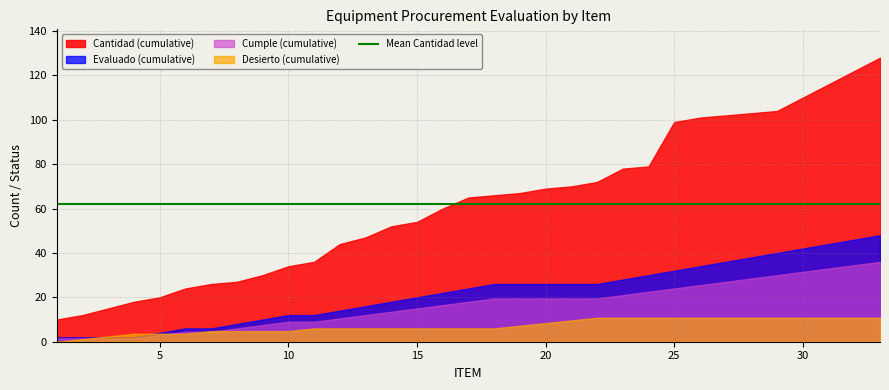

Count the number of data series in this chart.

4